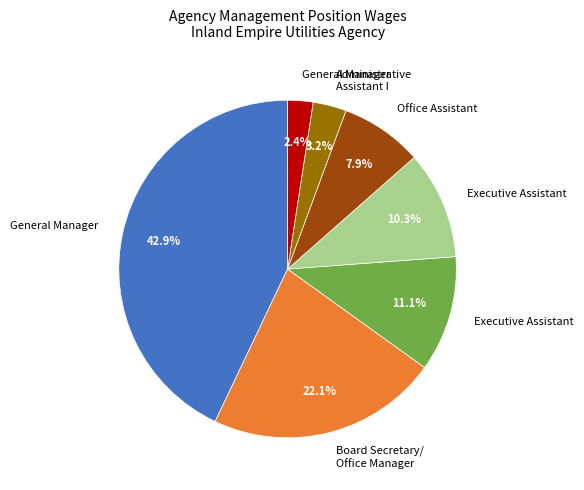

Is there any slice that represents more than half of the pie?

No